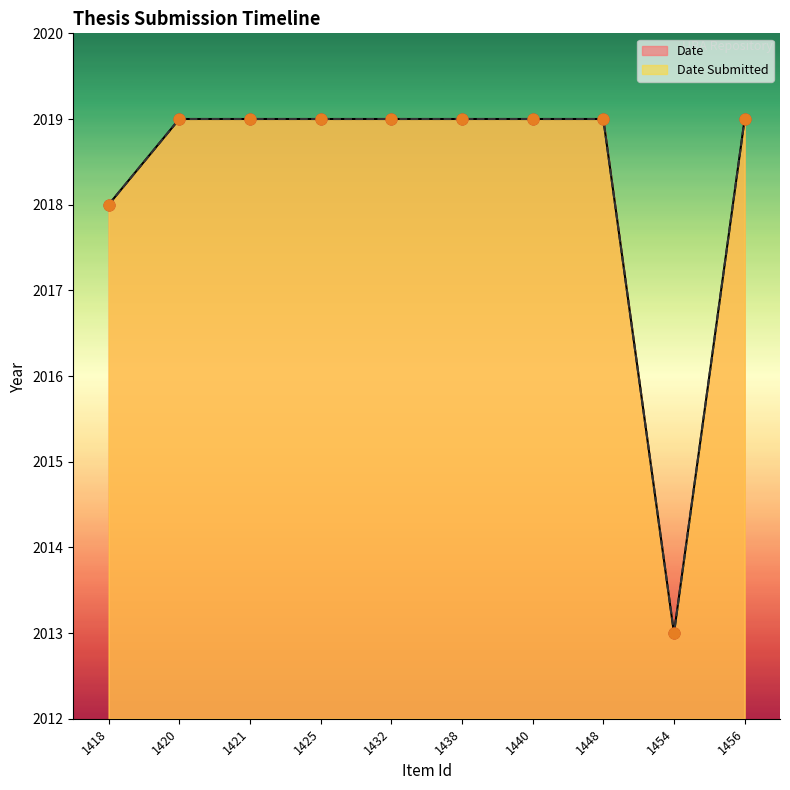

At how many categories does at least one series exceed 2014?

9